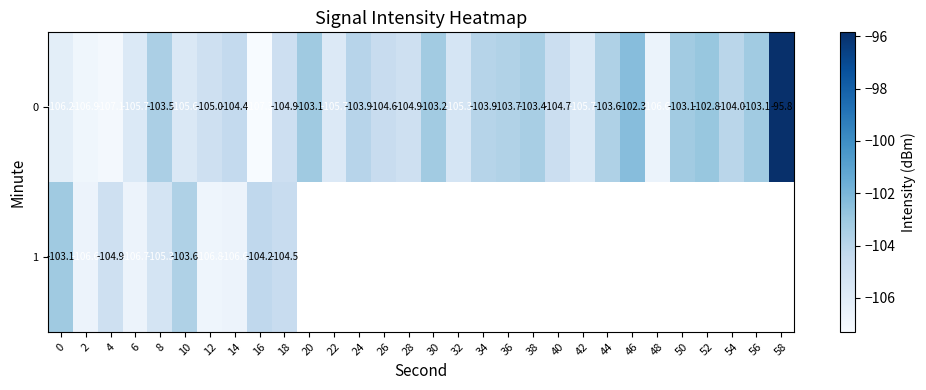

The value of 1 at 4 is -104.9. True or false?

True